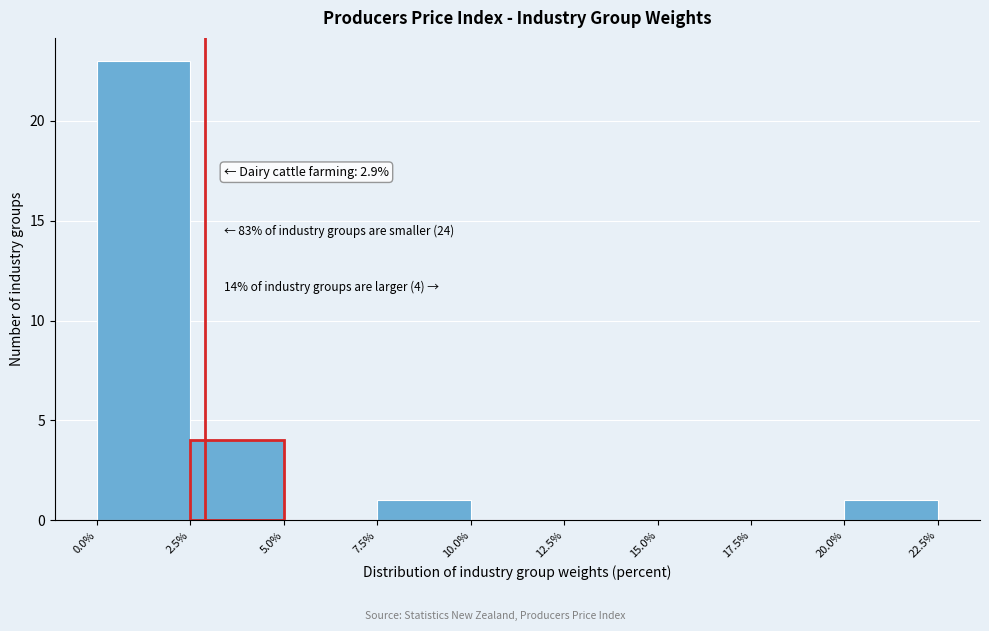

Over which range of the x-axis is the bar tallest?

0.0% to 2.5%